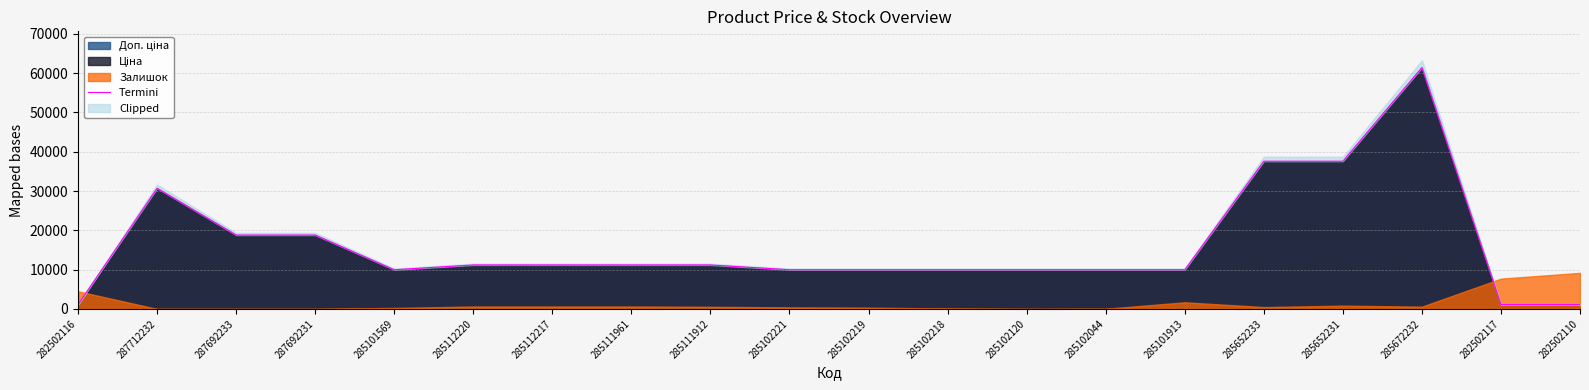

Where is the data nearest to the value 31271?

287712232